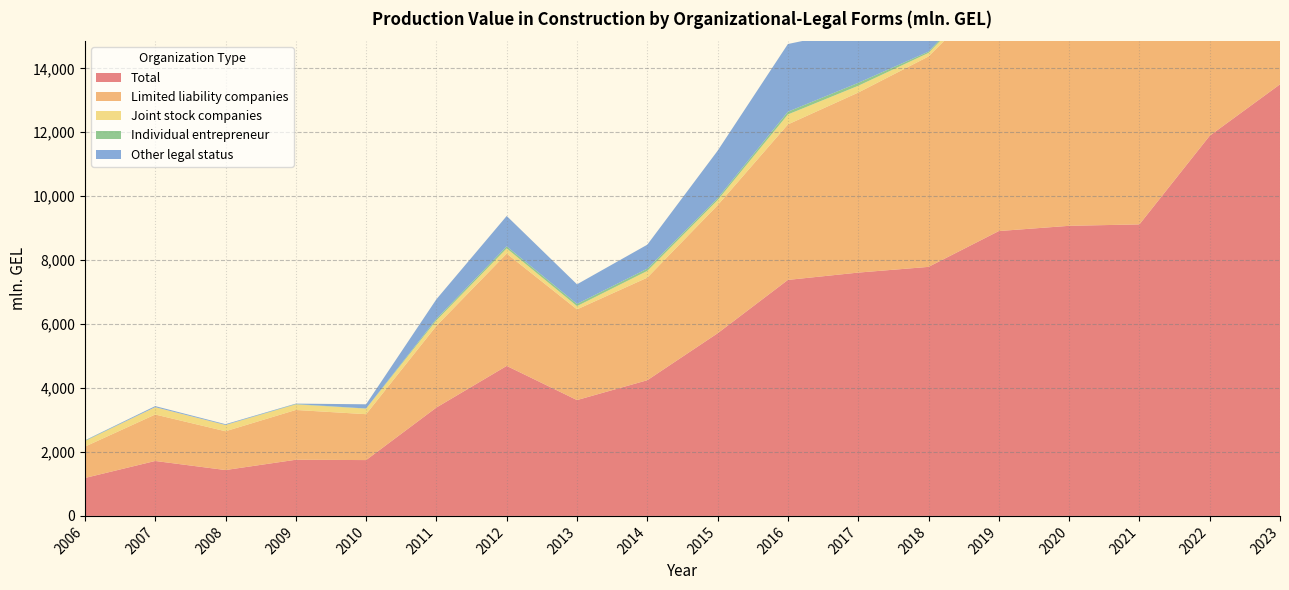

Reading right to left, what are all the values shown in this chart?

Total: 13499.7	11891.9	9118.6	9074.2	8910.4	7789.5	7611.0	7381.9	5712.5	4244.2	3623.5	4691.9	3389.9	1746.4	1756.6	1434.8	1718.4	1186.1
Limited liability companies: 11264.0	9788.0	7291.1	7562.0	7657.3	6581.8	5630.8	4863.8	4004.3	3209.0	2836.8	3513.5	2554.4	1435.6	1557.1	1213.3	1452.9	980.3
Joint stock companies: 271.3	295.5	325.2	250.6	179.6	110.4	212.4	312.1	160.5	210.7	102.2	162.3	171.8	173.2	174.1	194.7	229.3	172.4
Individual entrepreneur: 206.7	193.4	163.7	125.0	99.0	42.4	92.1	85.5	58.8	70.9	68.2	63.6	48.0	5.2	11.1	3.9	1.4	13.9
Other legal status: 1757.7	1615.0	1334.1	1134.5	972.0	1052.4	1672.7	2117.7	1485.7	749.2	613.8	950.9	613.4	130.8	13.9	22.6	32.9	11.6